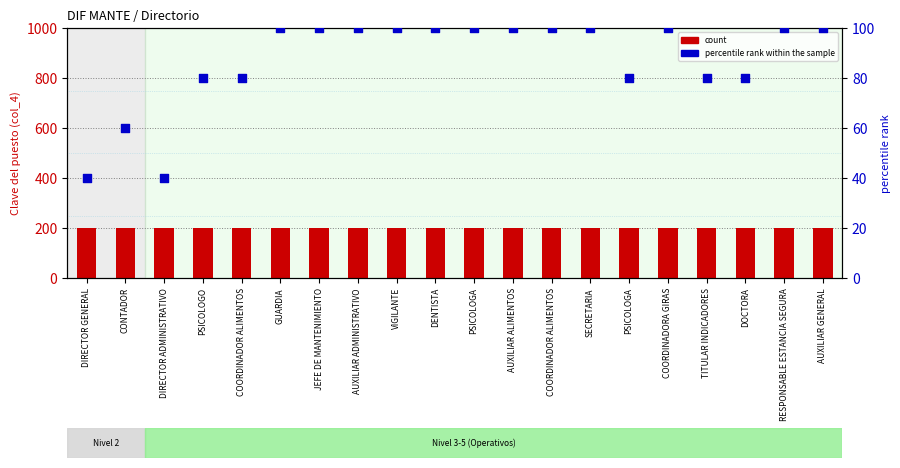

What is the total value across all series at JEFE DE MANTENIMIENTO?

300